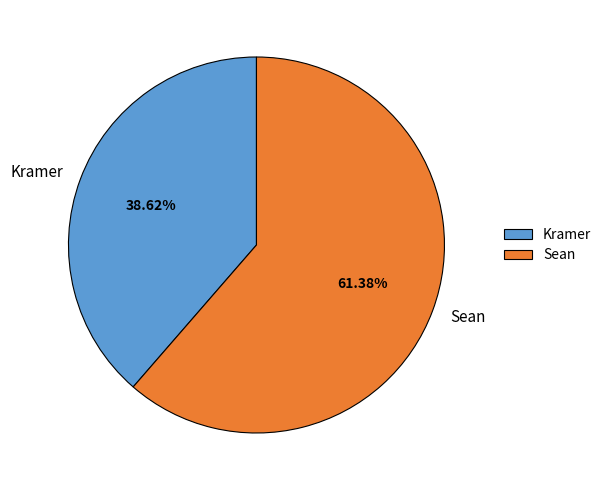

Rank the categories by value from highest to lowest.

Sean, Kramer